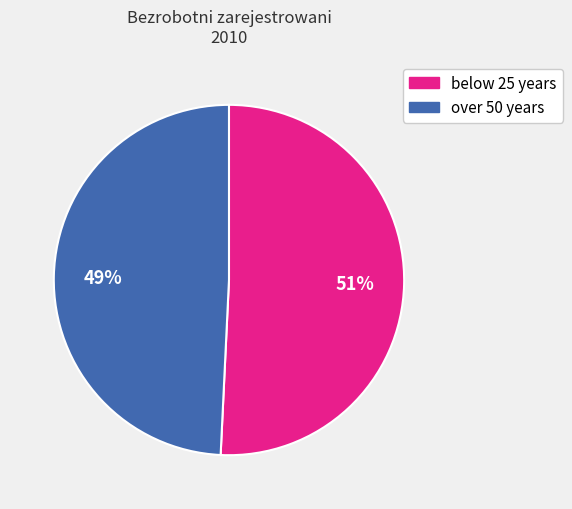

How many segments does this pie chart have?

2